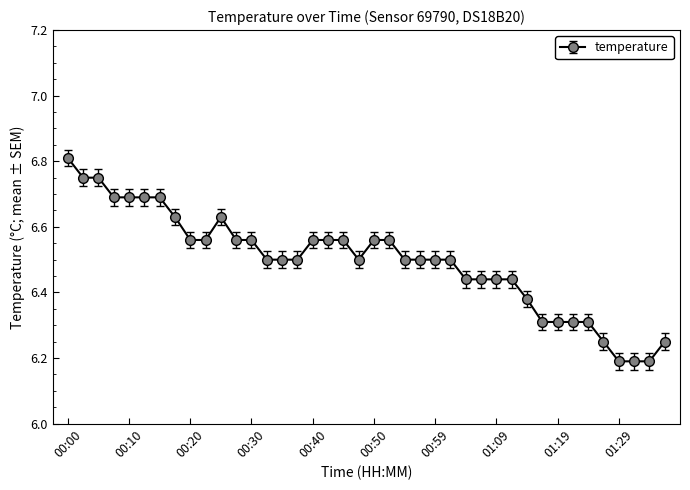

Count the values in the range 6 to 7.

40